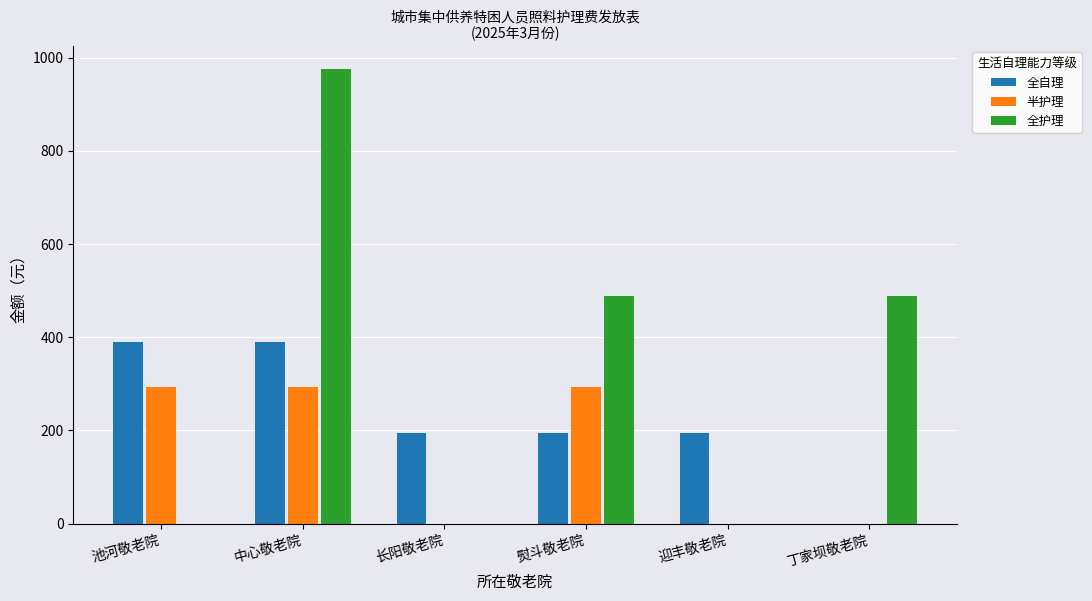

How many series are shown in this chart?

3